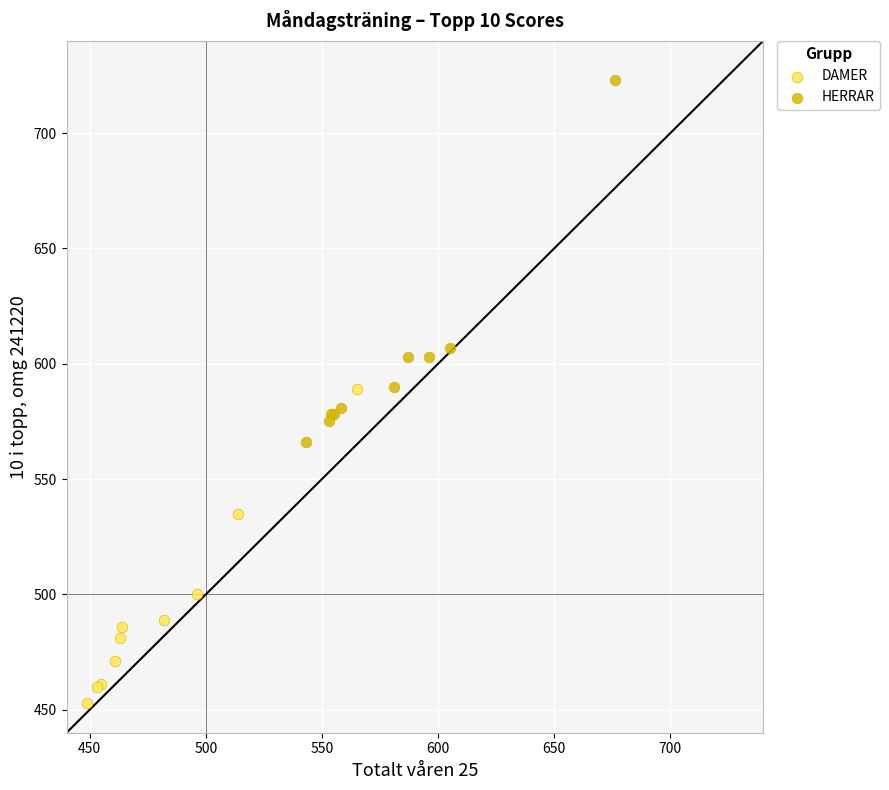

Which series reaches the maximum Y coordinate?

HERRAR